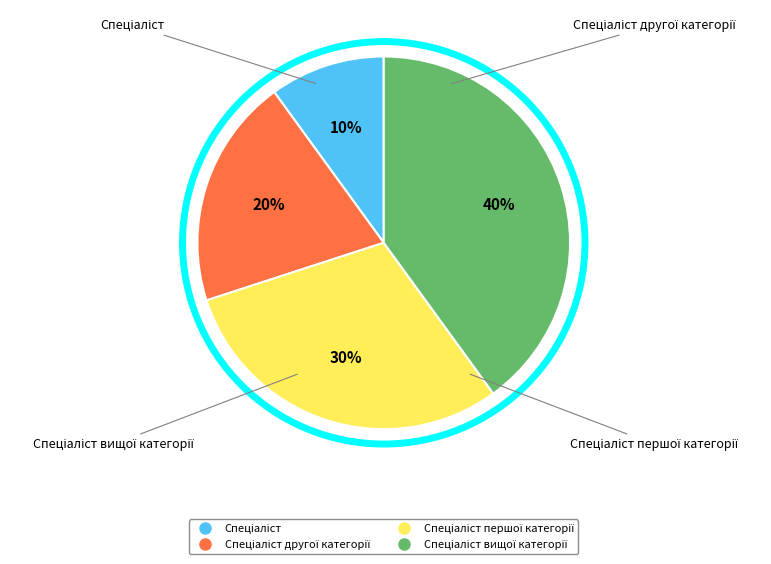

Is there any slice that represents more than half of the pie?

No